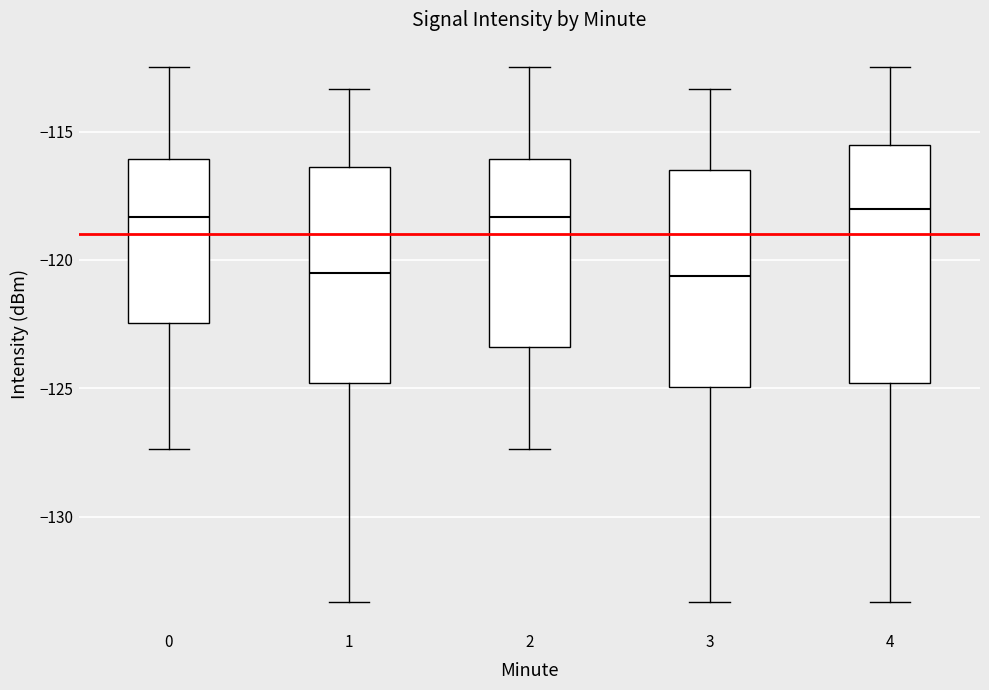

Reading left to right, read every box against the y-axis: the position of its median line, the range the box covers, and the ends of its whiskers. The values are not printed on the chart, so give them approximately, as read against the axis.

0: median -118.5, box -122.5 to -116.0, whiskers -127.5 to -112.5
1: median -120.5, box -125.0 to -116.5, whiskers -133.5 to -113.5
2: median -118.5, box -123.5 to -116.0, whiskers -127.5 to -112.5
3: median -120.5, box -125.0 to -116.5, whiskers -133.5 to -113.5
4: median -118.0, box -125.0 to -115.5, whiskers -133.5 to -112.5